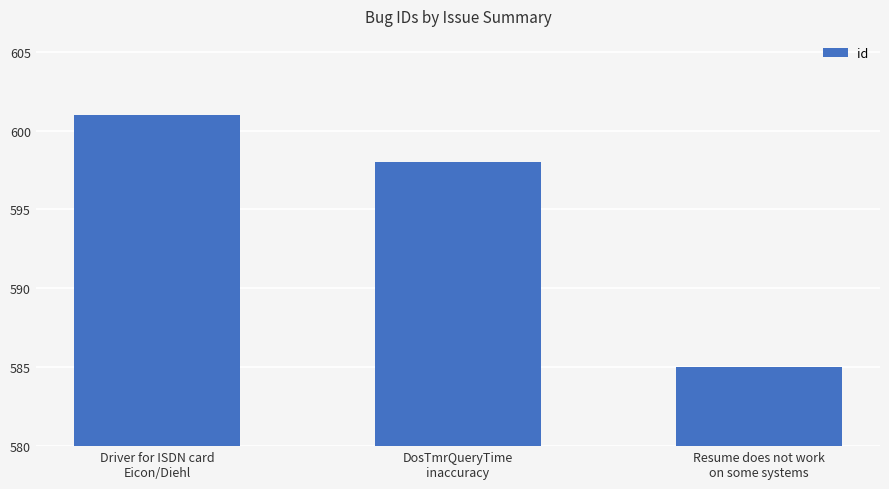

Where is the data nearest to the value 593?

DosTmrQueryTime
inaccuracy